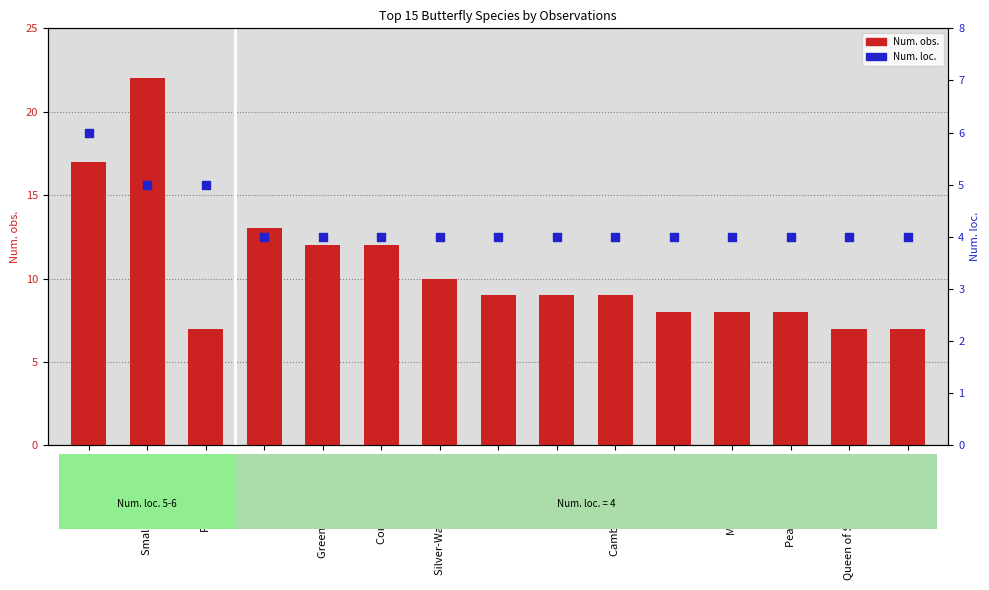

Is the value of Num. loc. at Arran Brown greater than the value of Num. obs. at Peacock Butterfly?

No